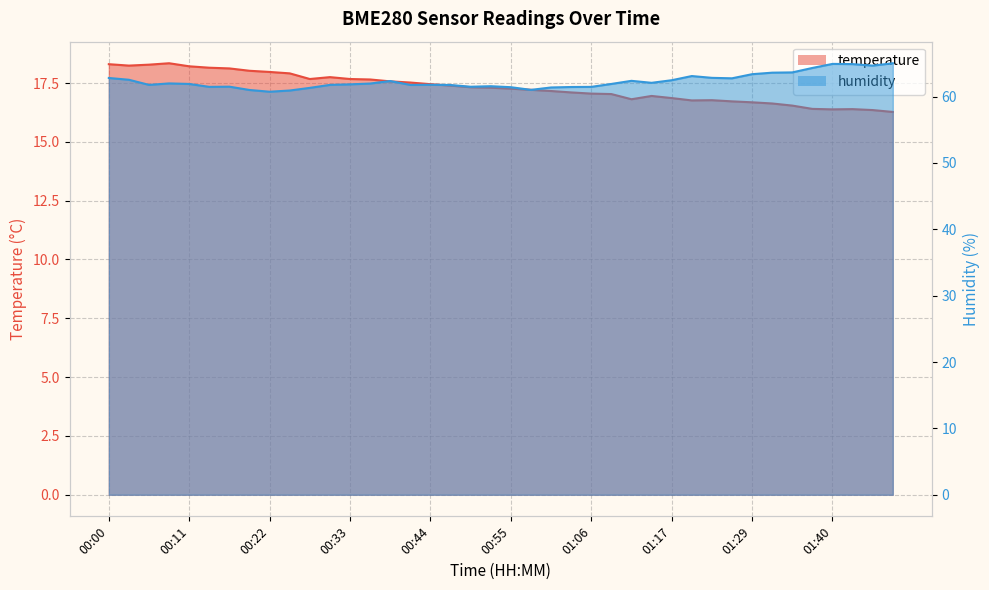

What is the label of the 25th point from the left?

01:06